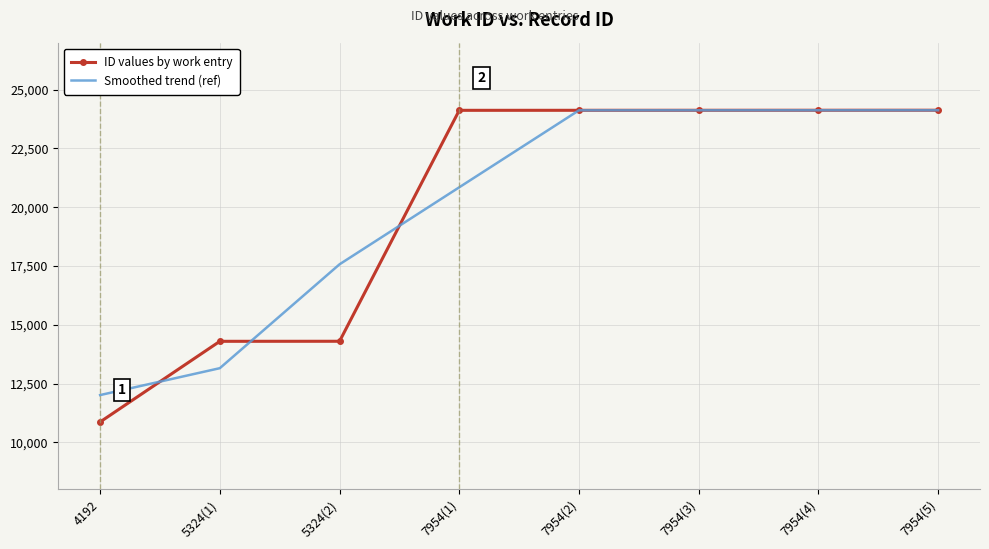

Which series changed the most between 5324(1) and 5324(2)?

Smoothed trend (ref)